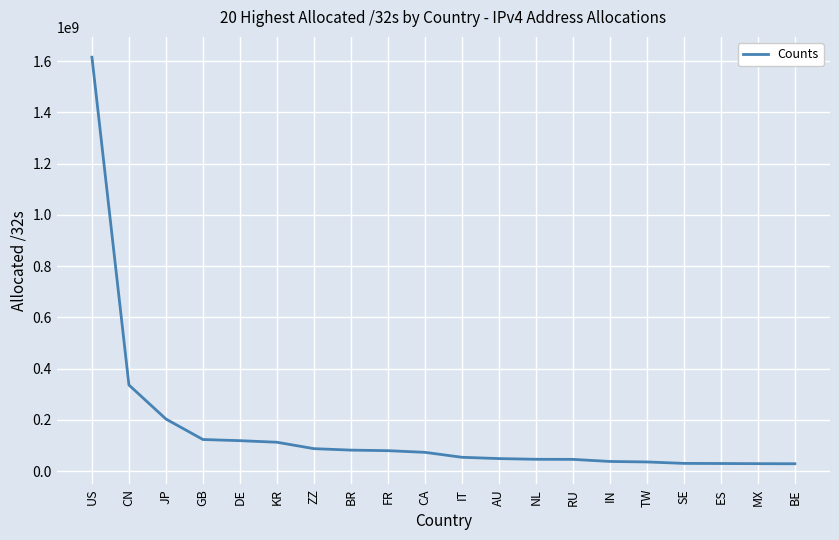

At which category does the chart reach its peak across all series?

US